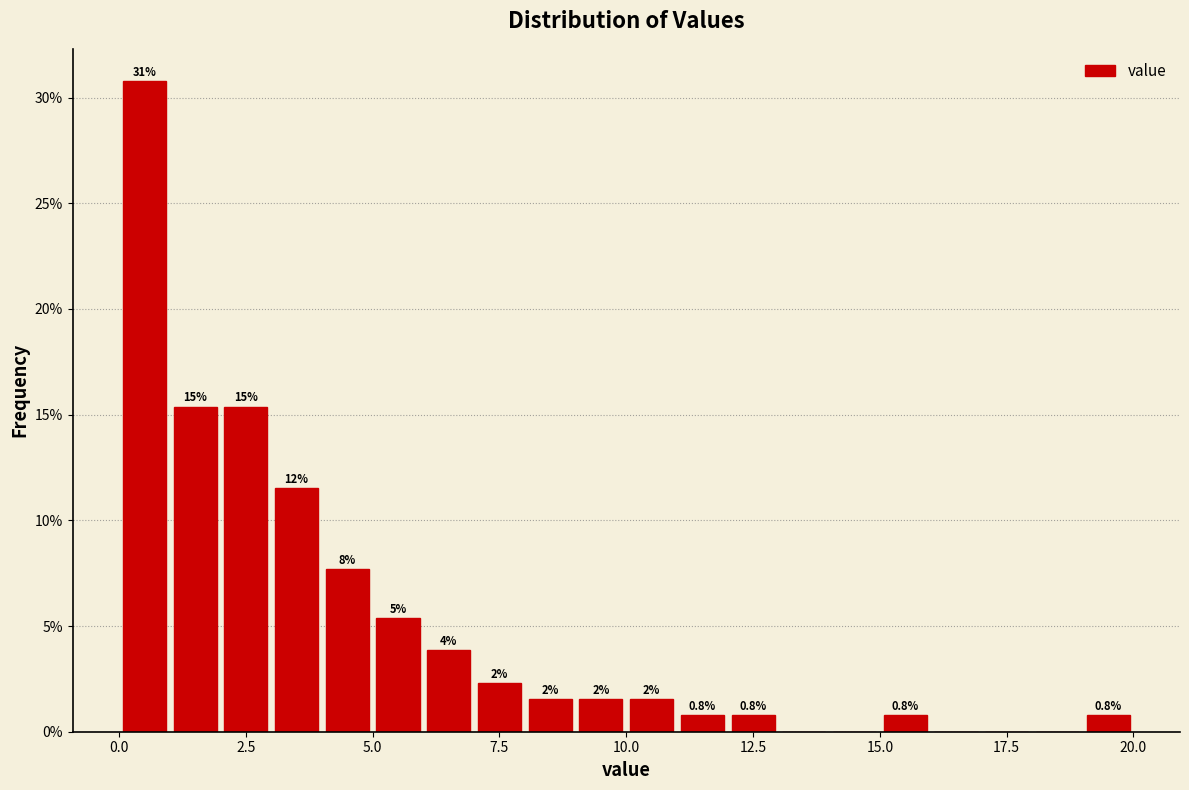

Around what value on the x-axis is the tallest bar? Give the approximate position of its centre, as read against the axis.

0.5